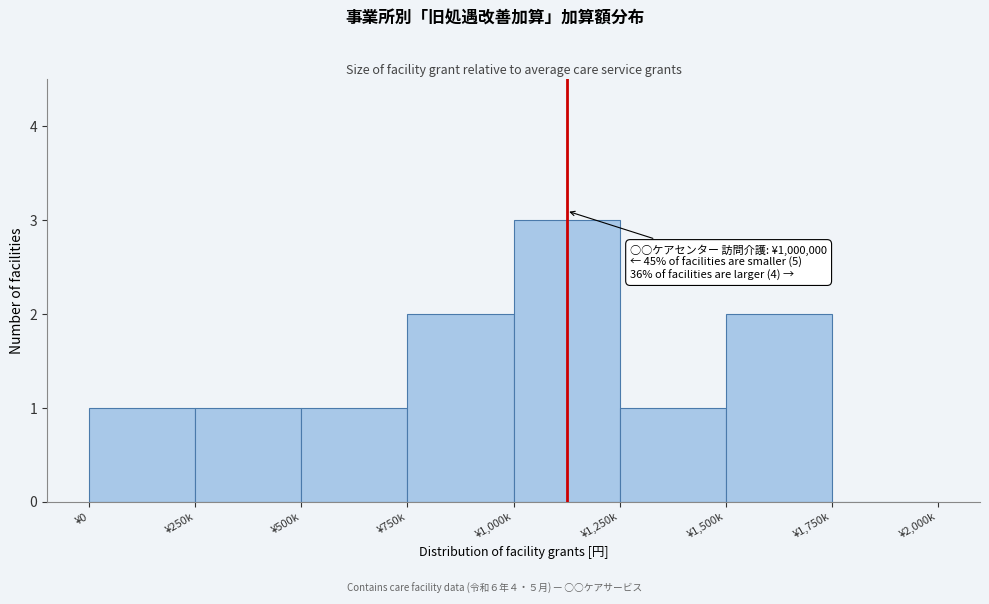

Reading left to right, what are all the values shown in this chart?

¥0=1	¥250k=1	¥500k=1	¥750k=2	¥1,000k=3	¥1,250k=1	¥1,500k=2	¥1,750k=0